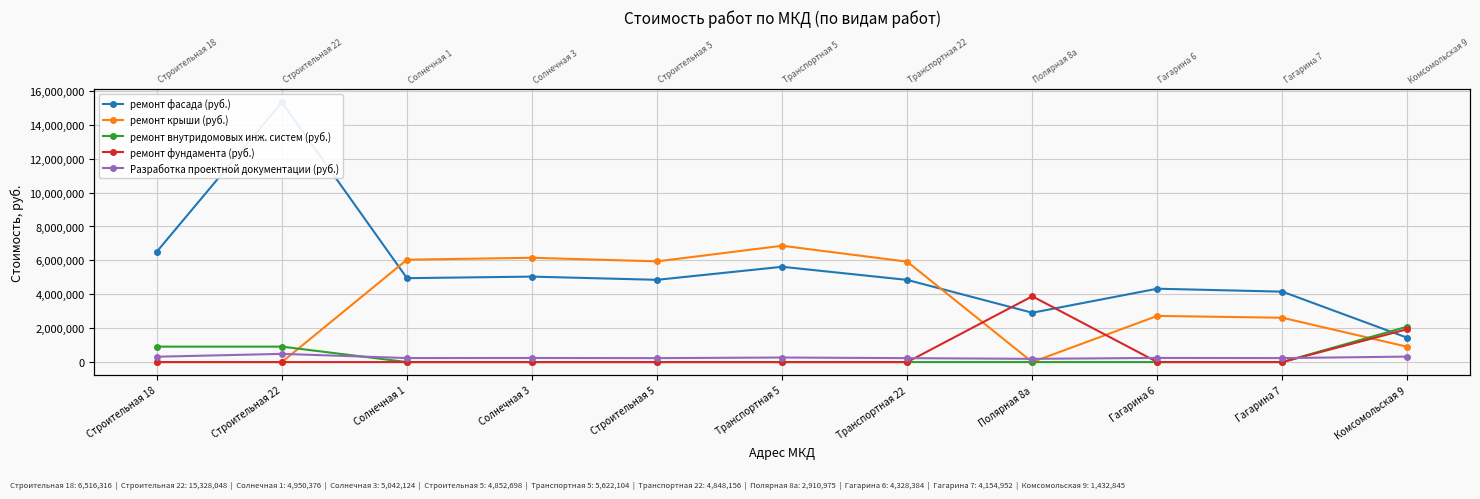

Rank the series by their maximum value, from lowest to highest.

Разработка проектной документации (руб.), ремонт внутридомовых инж. систем (руб.), ремонт фундамента (руб.), ремонт крыши (руб.), ремонт фасада (руб.)